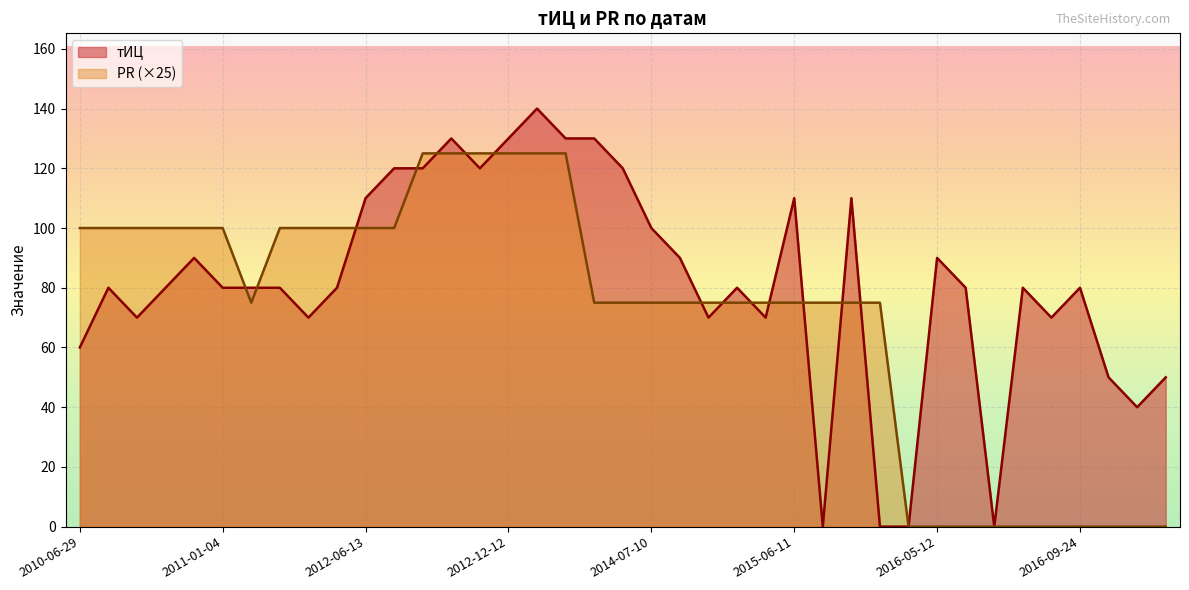

How many lines are shown in the chart?

2